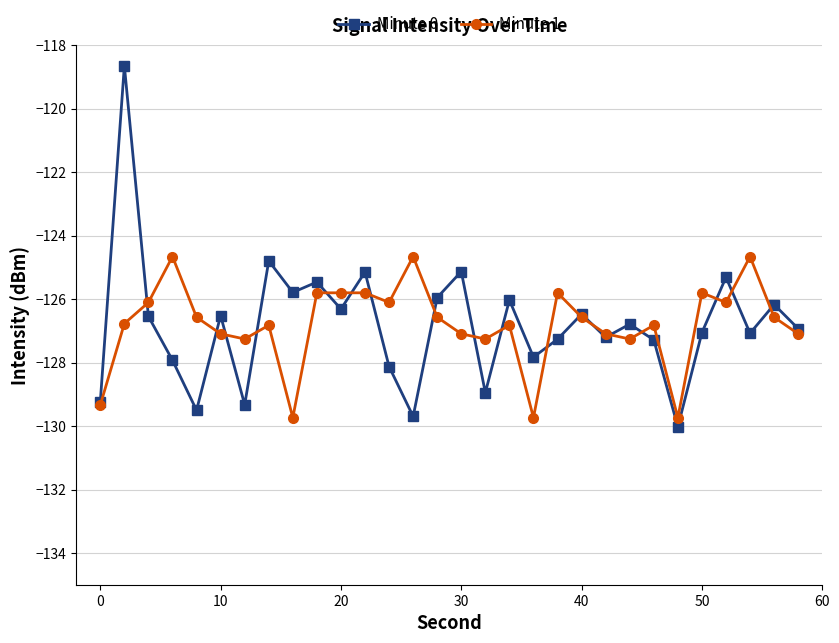

Which series has the widest spread of values?

Minute 0